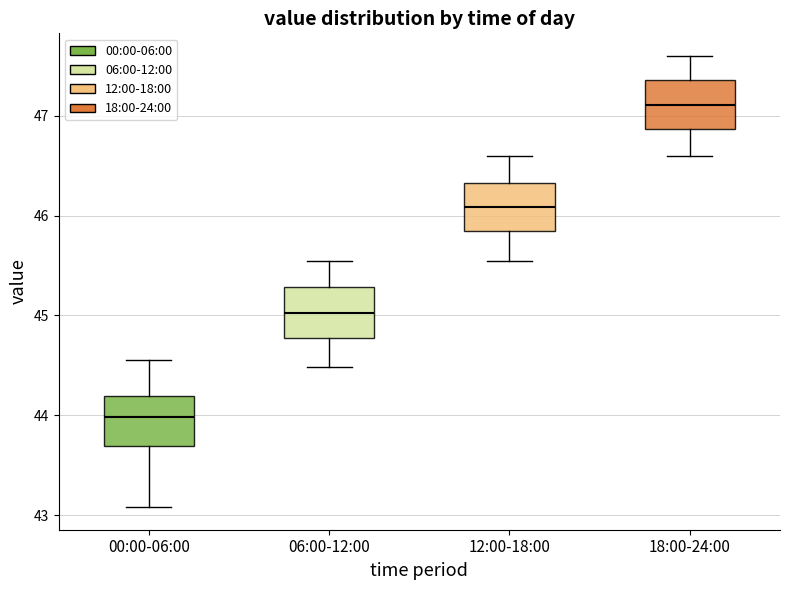

Which box has the highest median line?

18:00-24:00